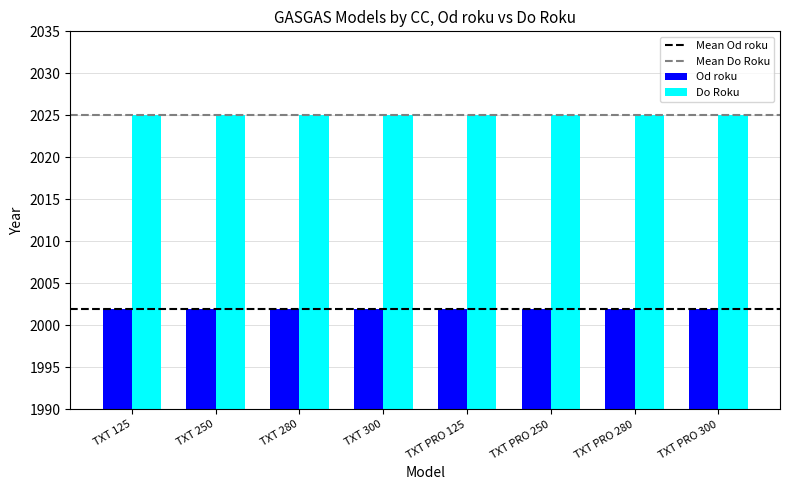

Reading left to right, what are all the values shown in this chart?

Od roku: 2002	2002	2002	2002	2002	2002	2002	2002
Do Roku: 2025	2025	2025	2025	2025	2025	2025	2025